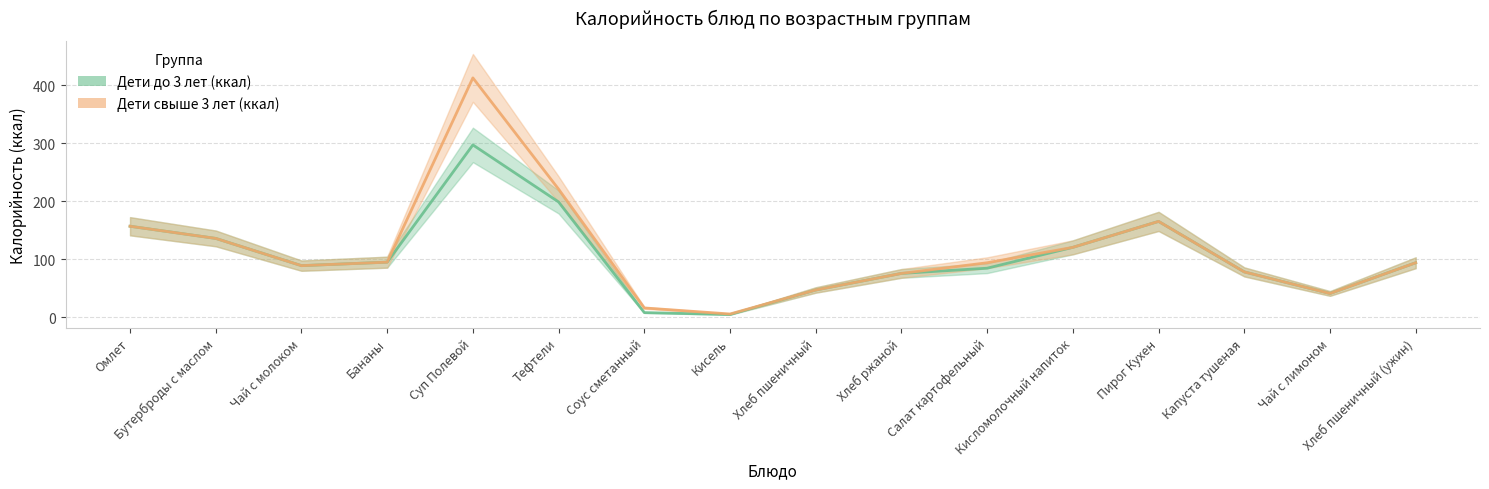

True or false: Дети свыше 3 лет (ккал) and Дети до 3 лет (ккал) cross at least once.

False